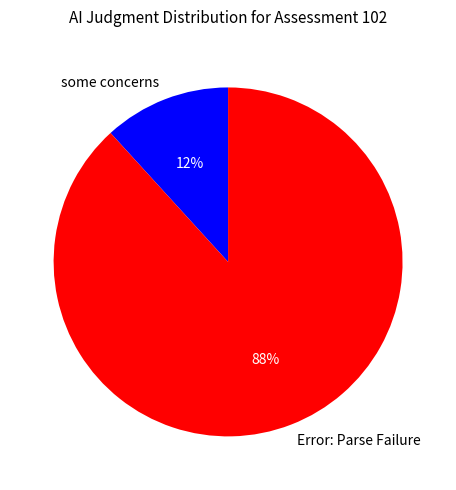

Is the sum of some concerns and Error: Parse Failure greater than half?

Yes